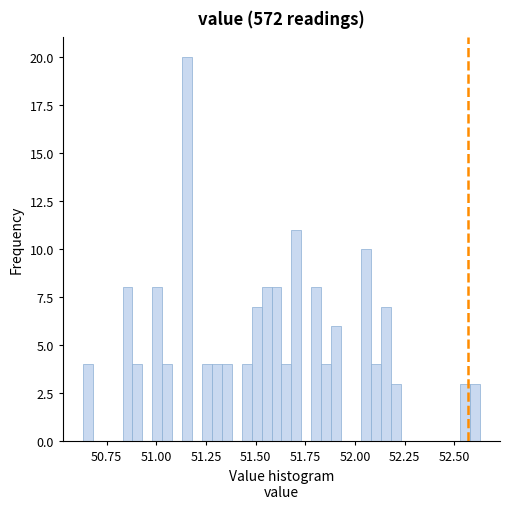

Around what value on the x-axis is the tallest bar? Give the approximate position of its centre, as read against the axis.

51.15